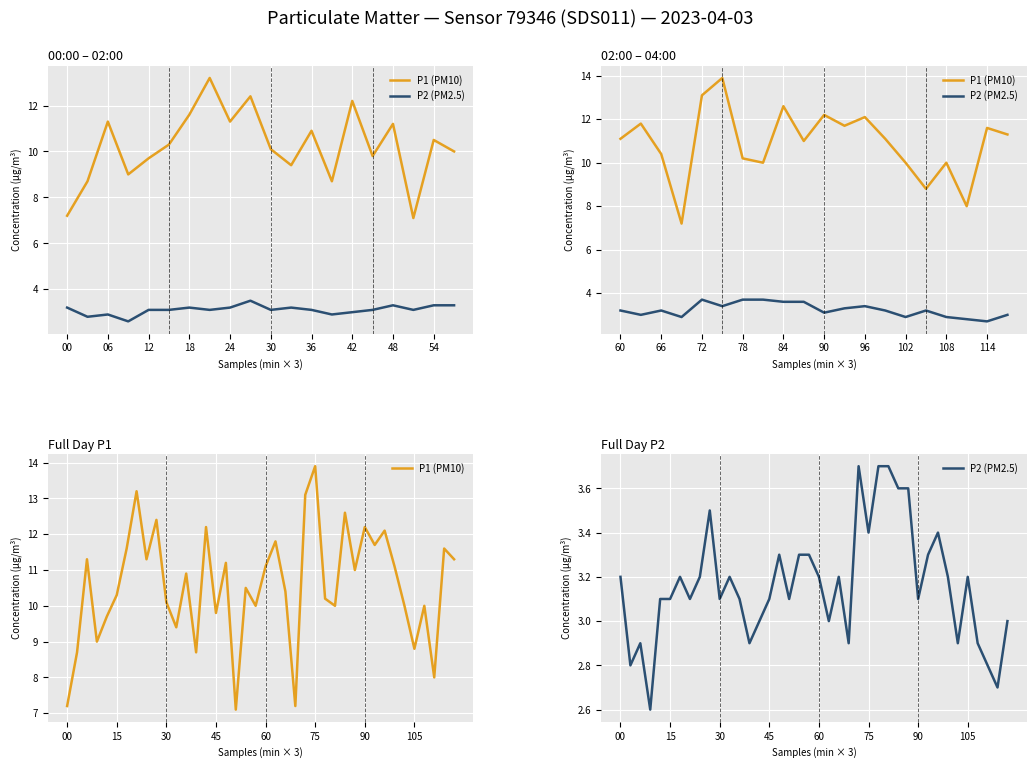

What is the average value of the P1 (PM10) series?

10.6